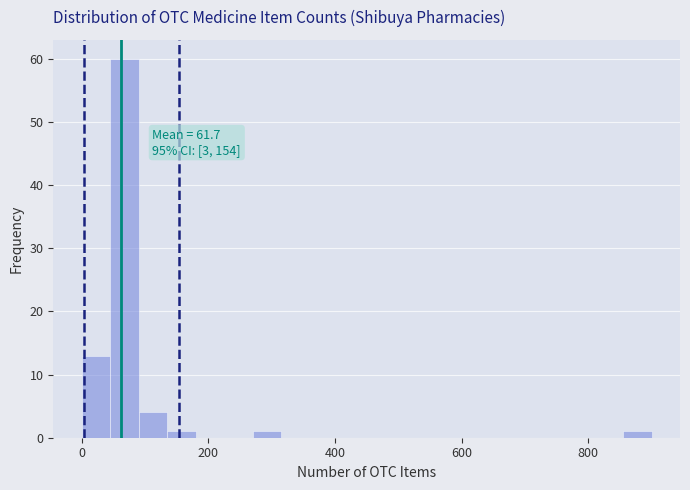

Read against the x-axis, roughly where is the centre of the tallest bar?

60